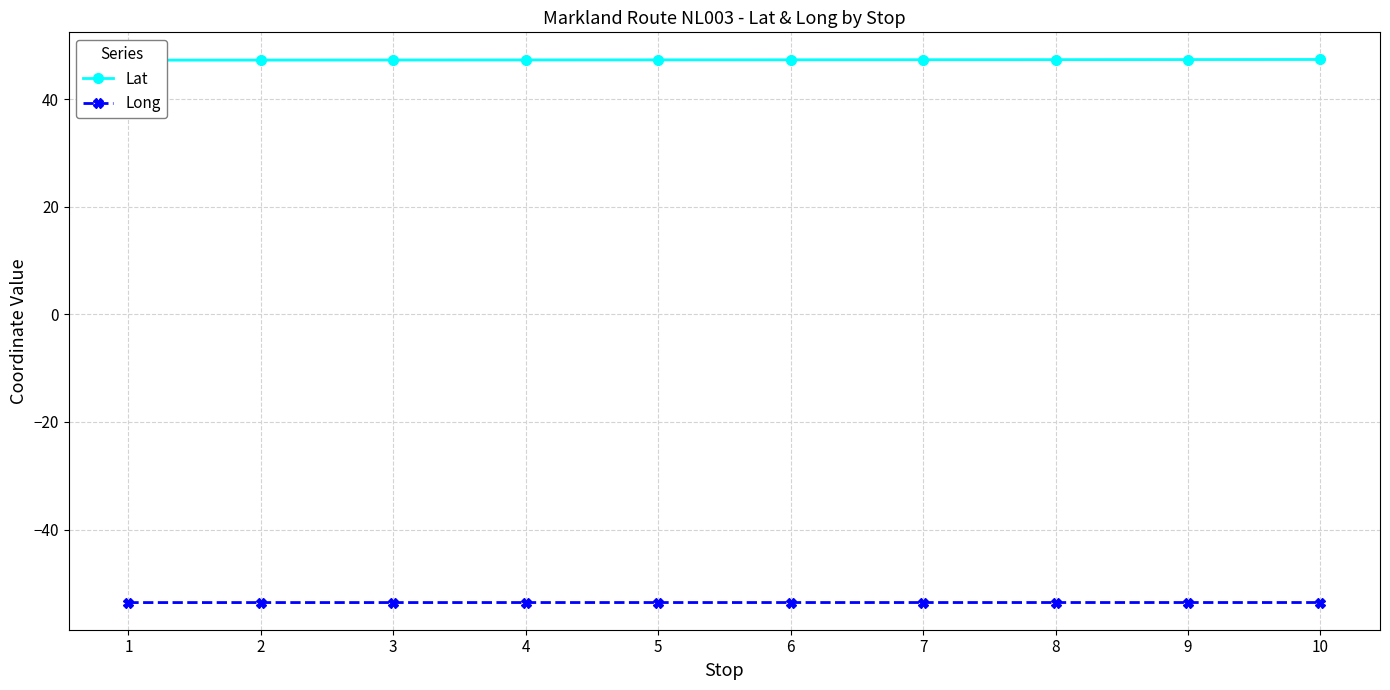

What is the sum of all Lat values?

472.9